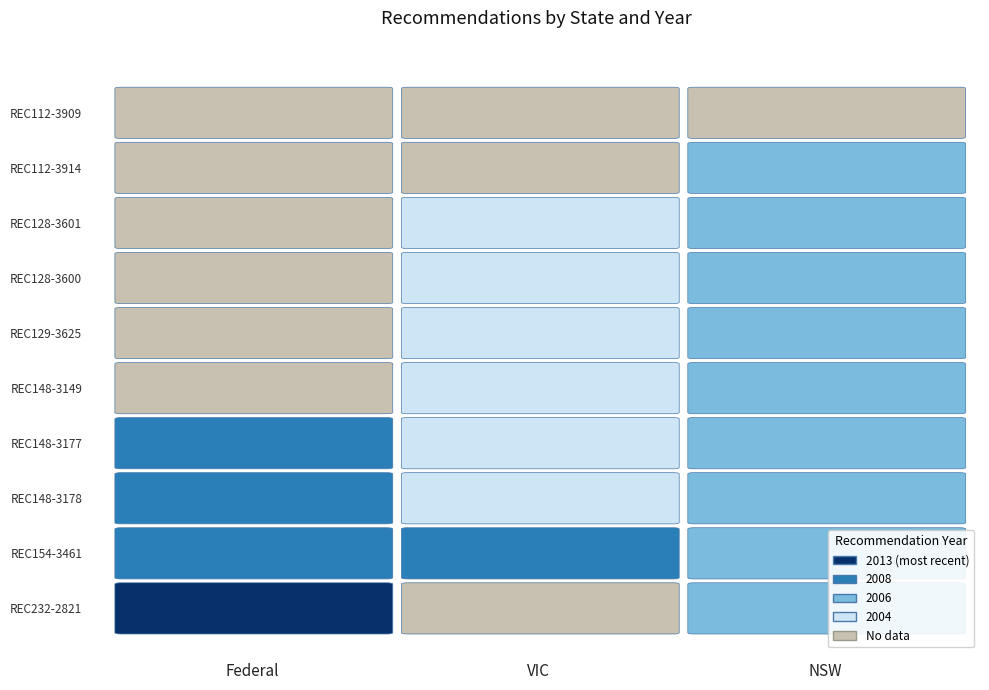

At REC129-3625, list the series in order from smallest to largest.

Federal, VIC, NSW